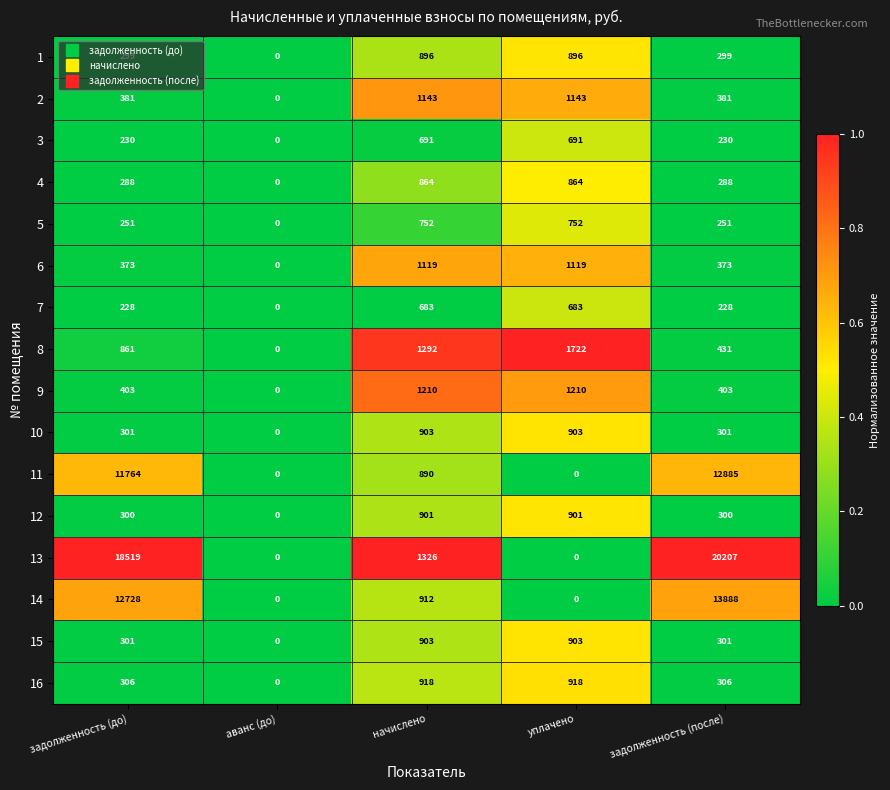

Read the 5 value at задолженность (после), to the nearest 50.

250